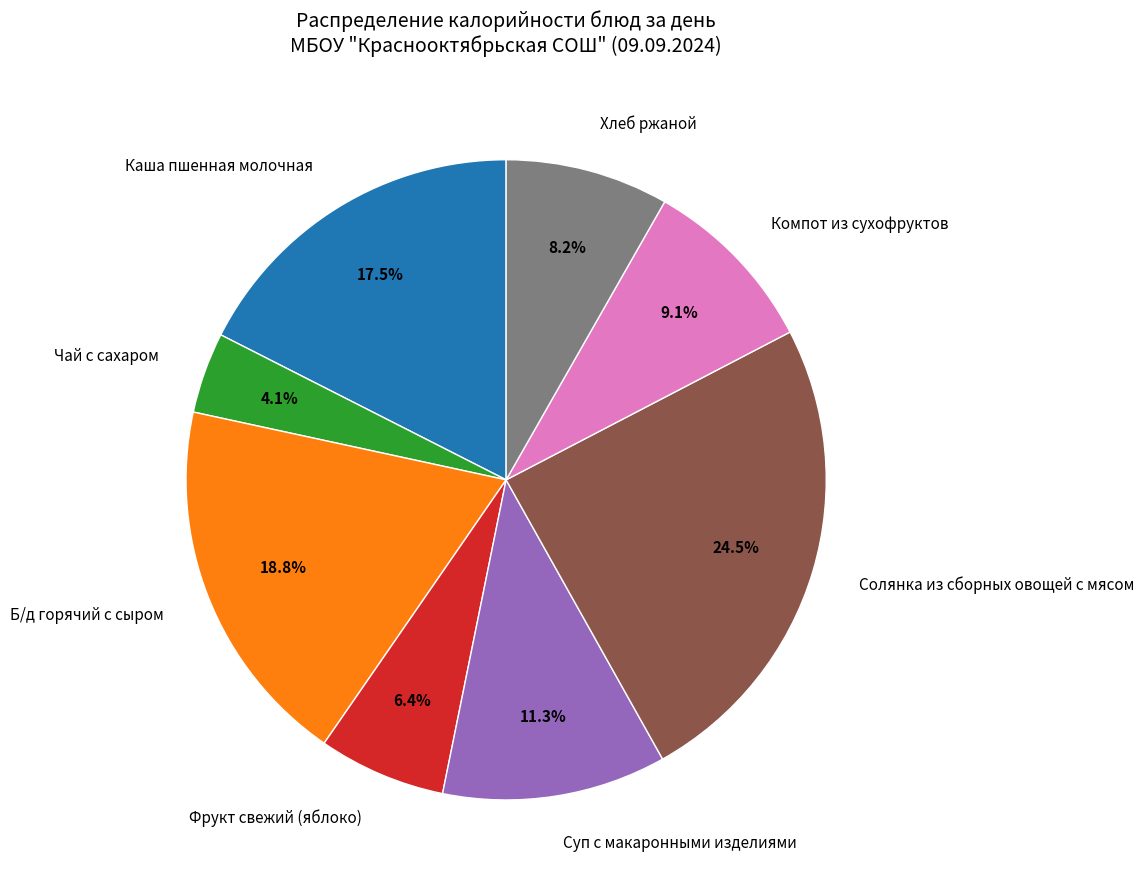

What percentage is NOT represented by Чай с сахаром?

95.9%